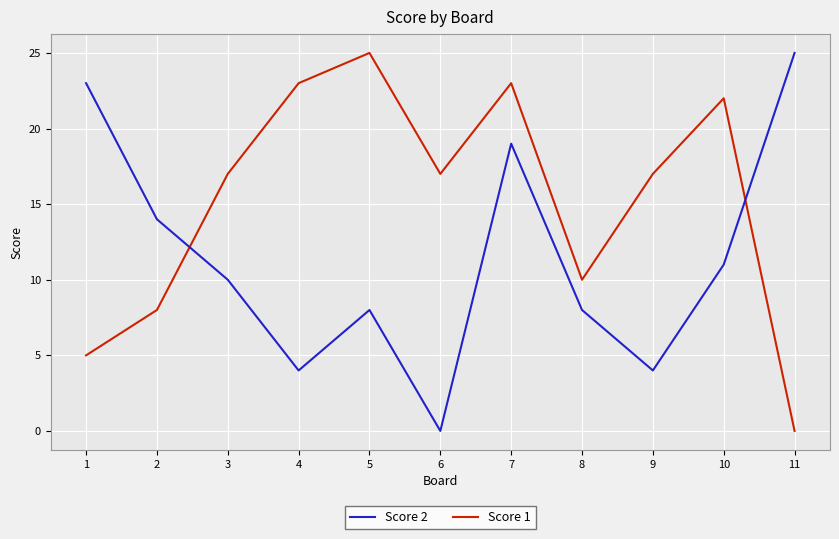

What is the sum of the Score 2 values at 10 and 2?

25